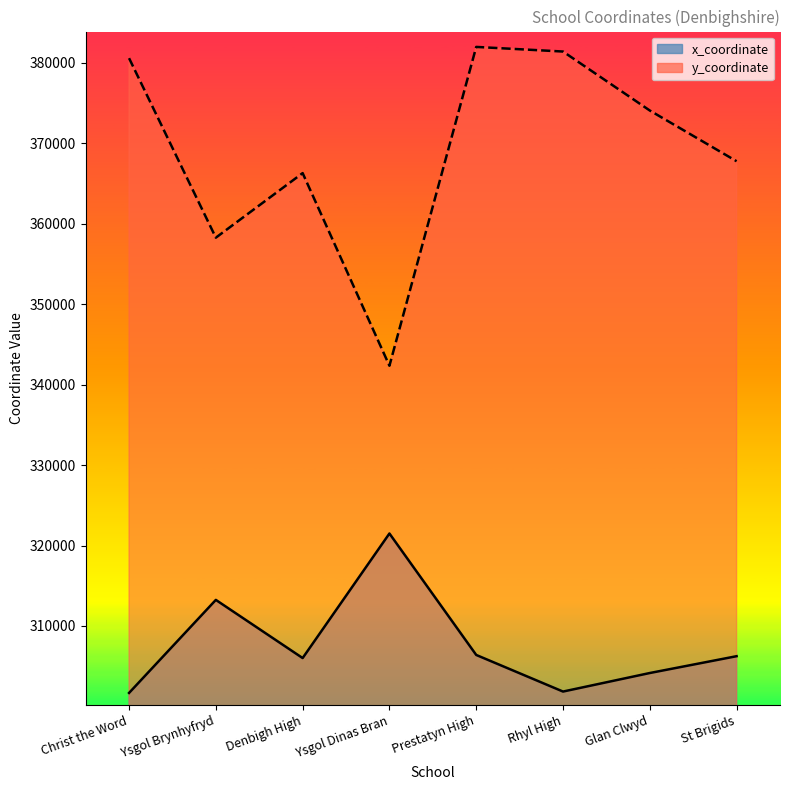

True or false: y_coordinate has more than 0 interior local peaks.

True